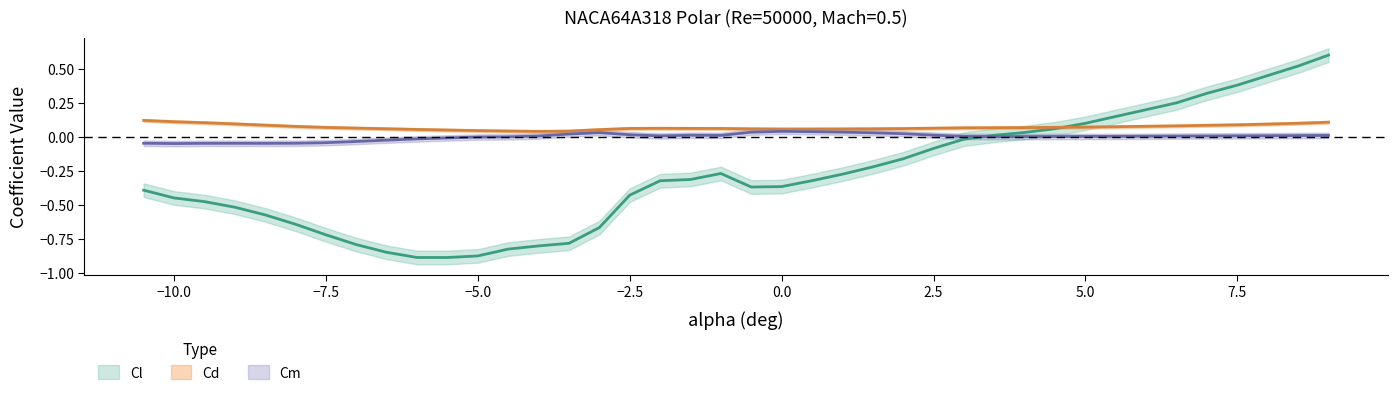

Count the number of categories in the chart.

40